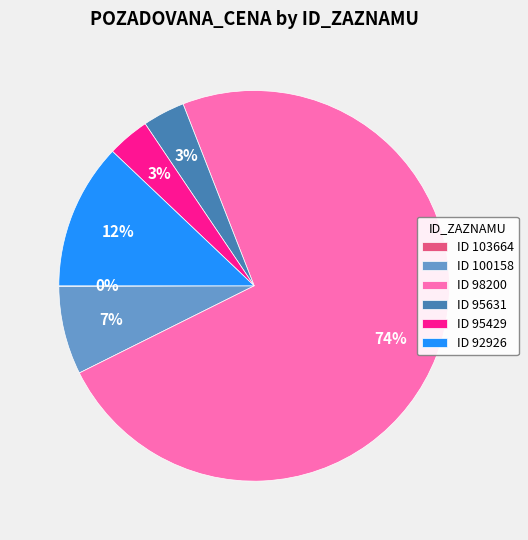

The ID 100158 slice represents 7% of the pie. True or false?

True